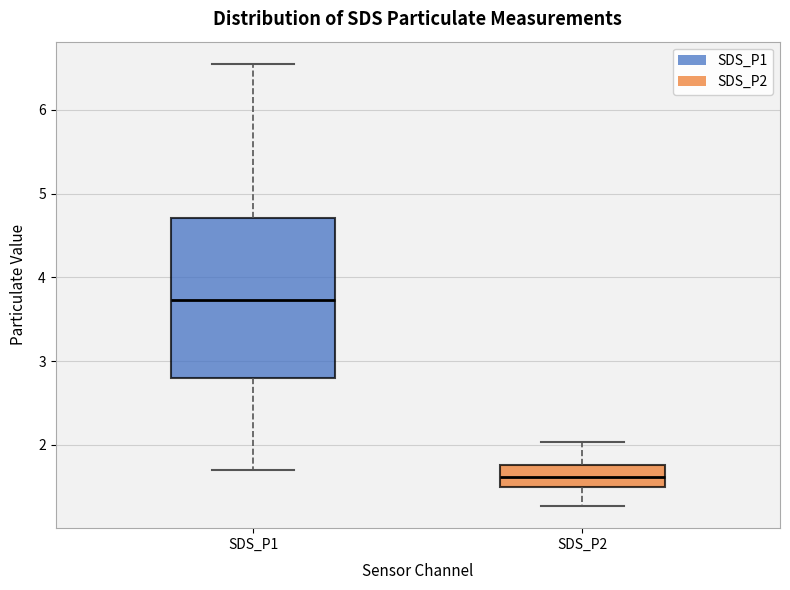

Reading left to right, transcribe this box plot: for each box, give where its median line is, the range the box spans, and where its two whiskers end, as read against the y-axis. The values are not printed on the chart, so give them approximately, as read against the axis.

SDS_P1: median 3.7, box 2.8 to 4.7, whiskers 1.7 to 6.6
SDS_P2: median 1.6, box 1.5 to 1.8, whiskers 1.3 to 2.0